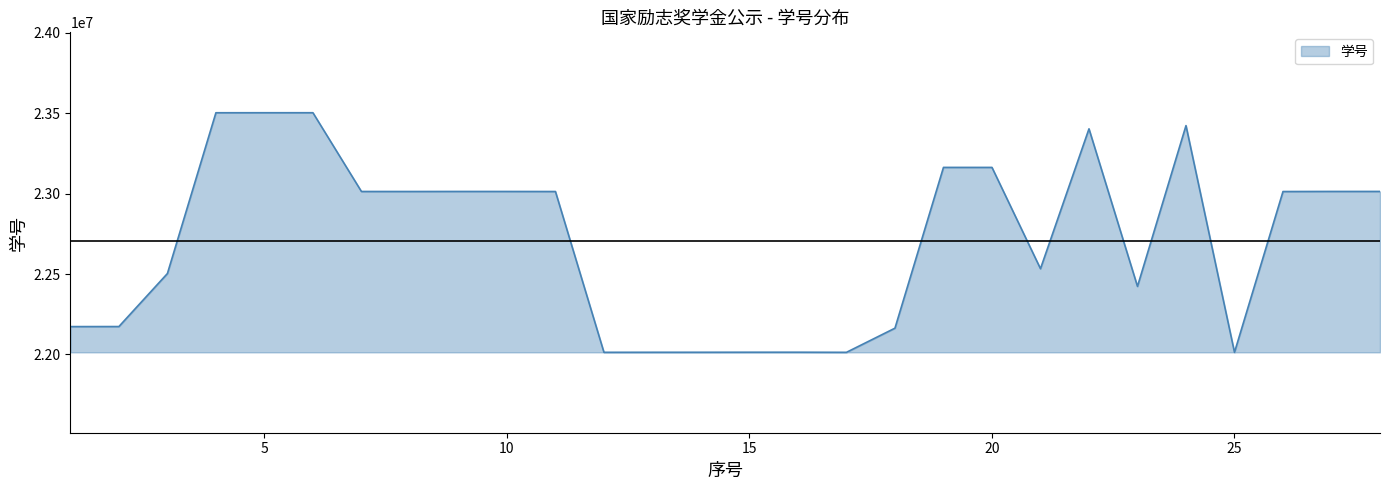

What is the difference between the maximum and minimum values?

1490151